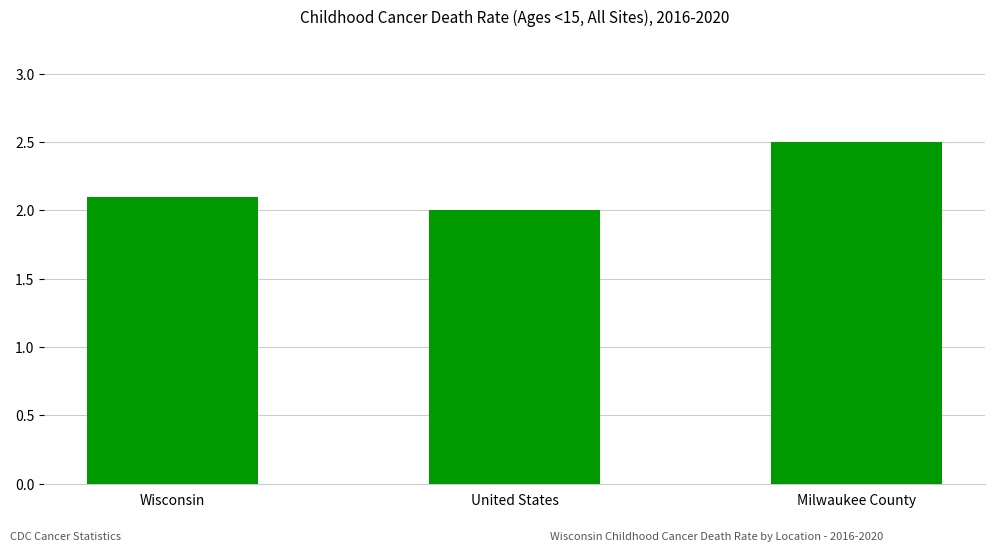

How many distinct data groups are displayed?

1